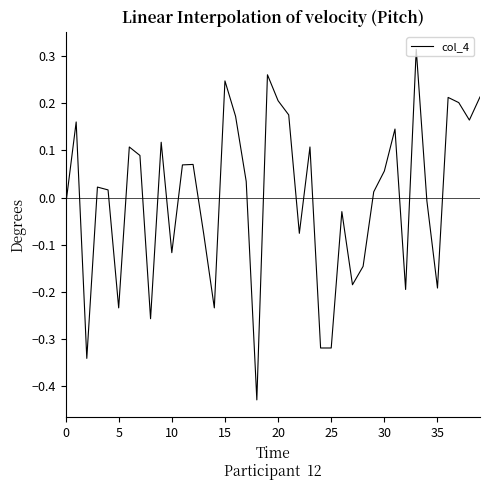

Does the chart have visible grid lines?

No